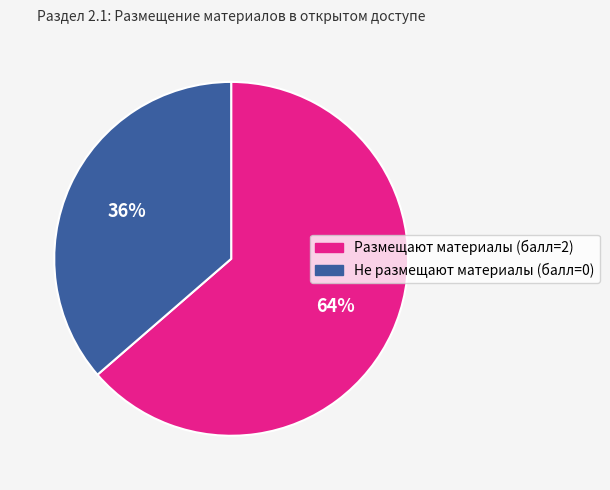

To the nearest percent, what is the average slice percentage?

50%